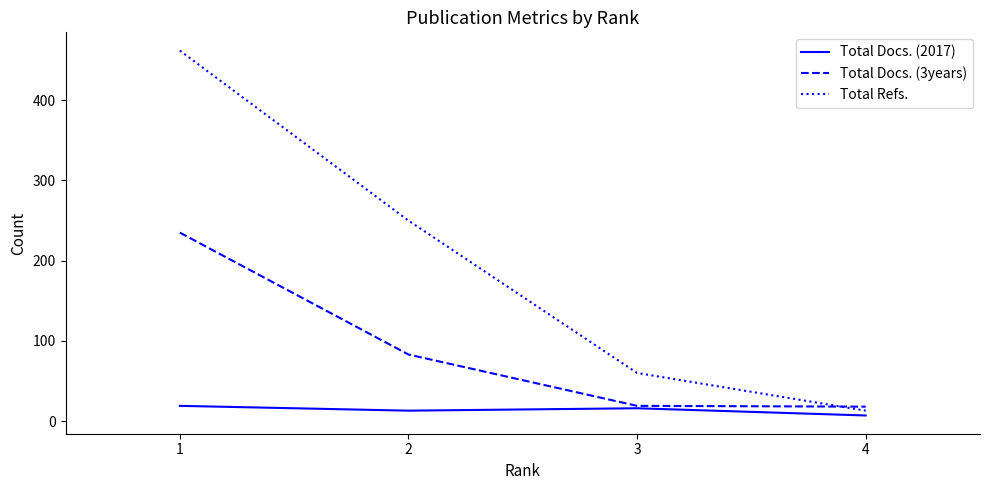

At how many categories does at least one series exceed 231?

2